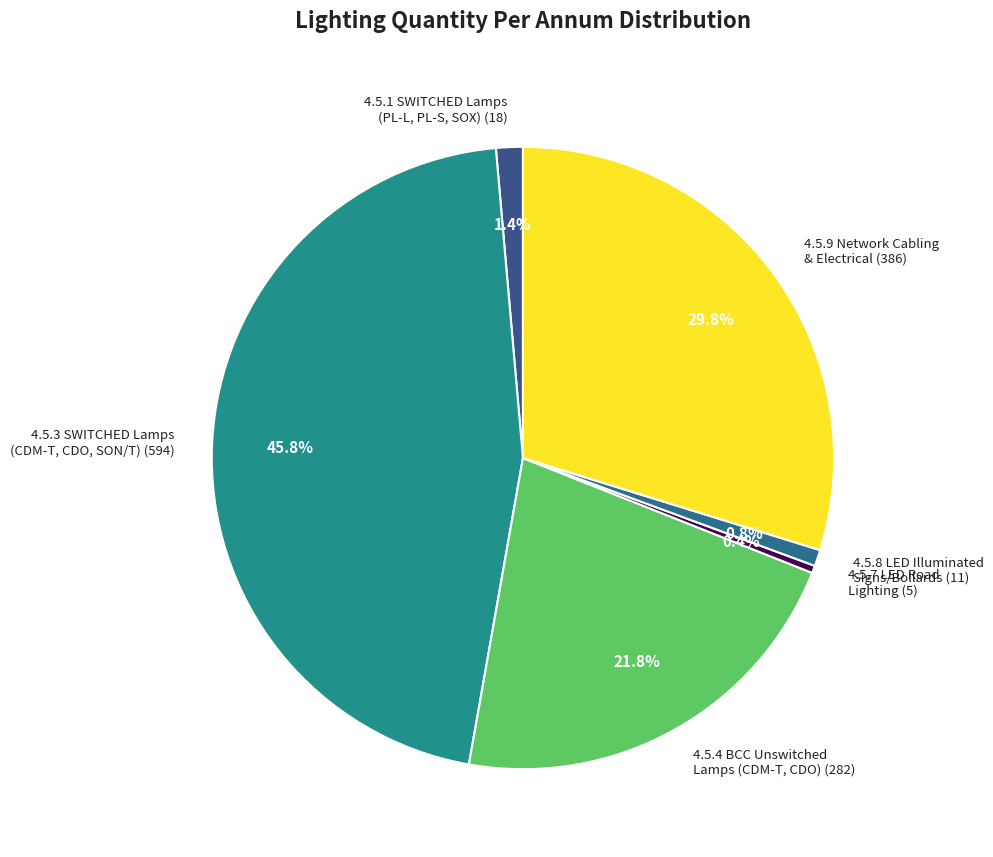

Rank the categories by value from highest to lowest.

4.5.3 SWITCHED Lamps (CDM-T, CDO, SON/T) (594), 4.5.9 Network Cabling & Electrical (386), 4.5.4 BCC Unswitched Lamps (CDM-T, CDO) (282), 4.5.1 SWITCHED Lamps (PL-L, PL-S, SOX) (18), 4.5.8 LED Illuminated Signs/Bollards (11), 4.5.7 LED Road Lighting (5)